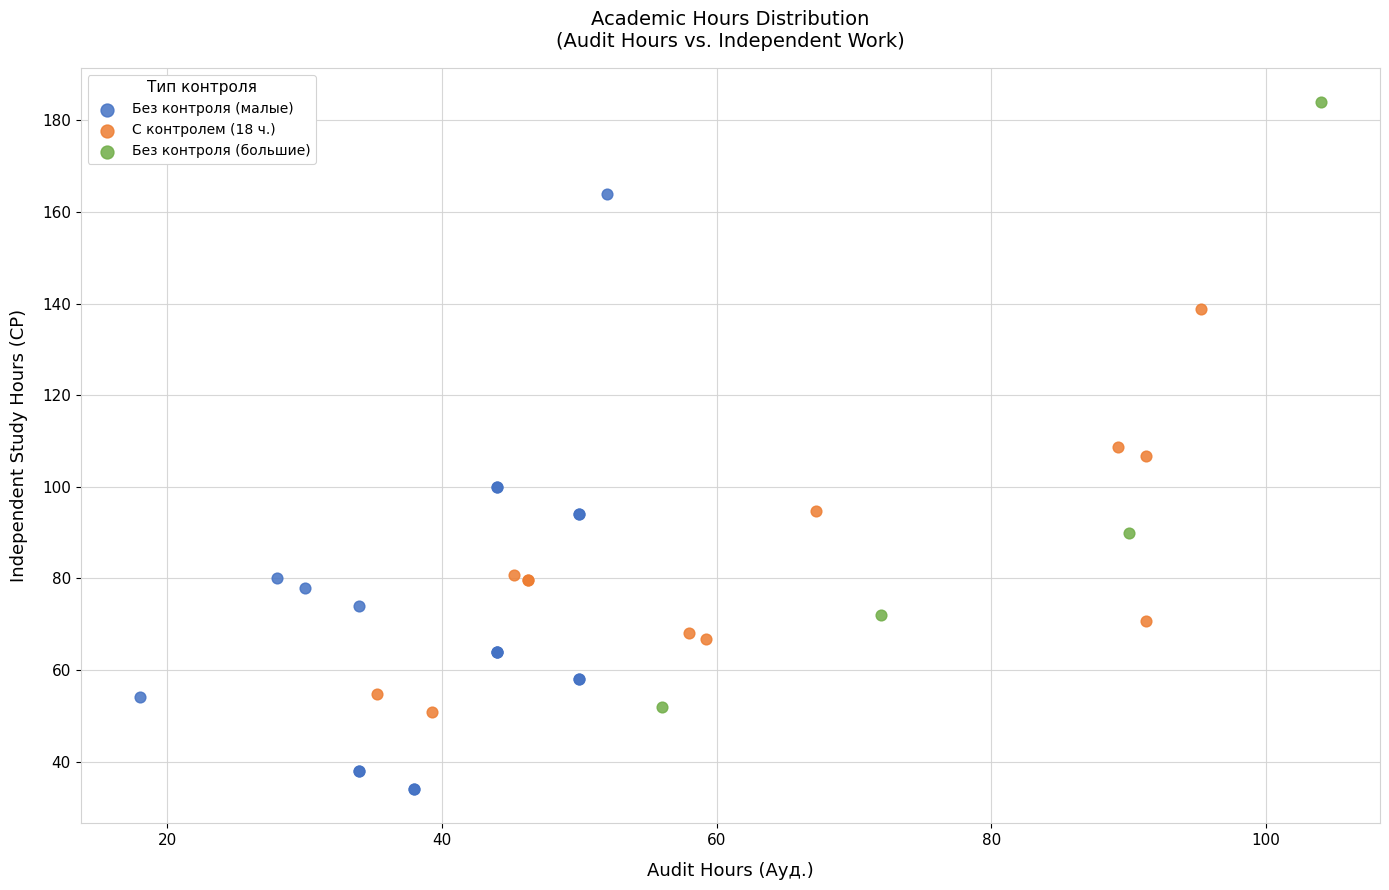

Which series contains the lowest Y value?

Без контроля (малые)